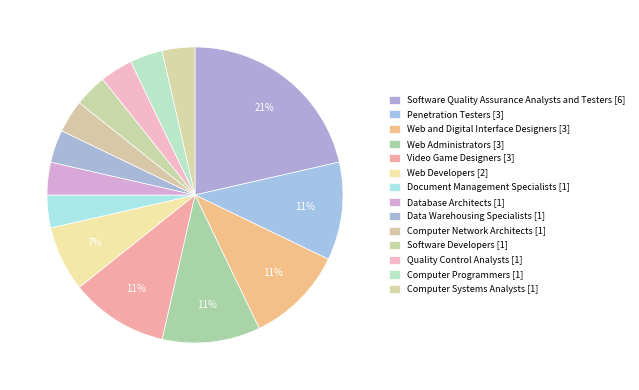

Between Quality Control Analysts and Penetration Testers, which is larger?

Penetration Testers